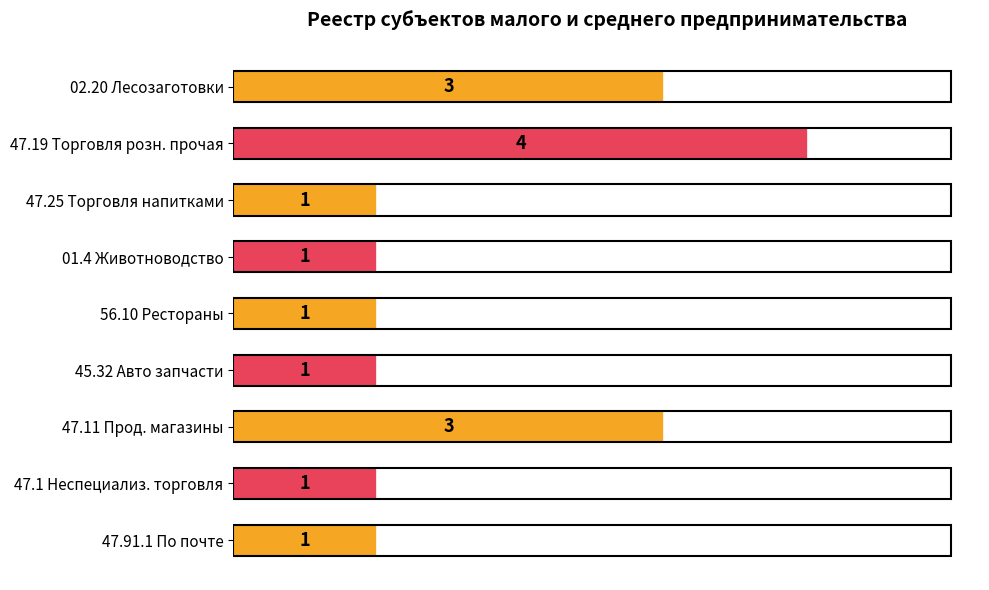

Which label corresponds to the largest value in the chart?

47.19 Торговля розн. прочая